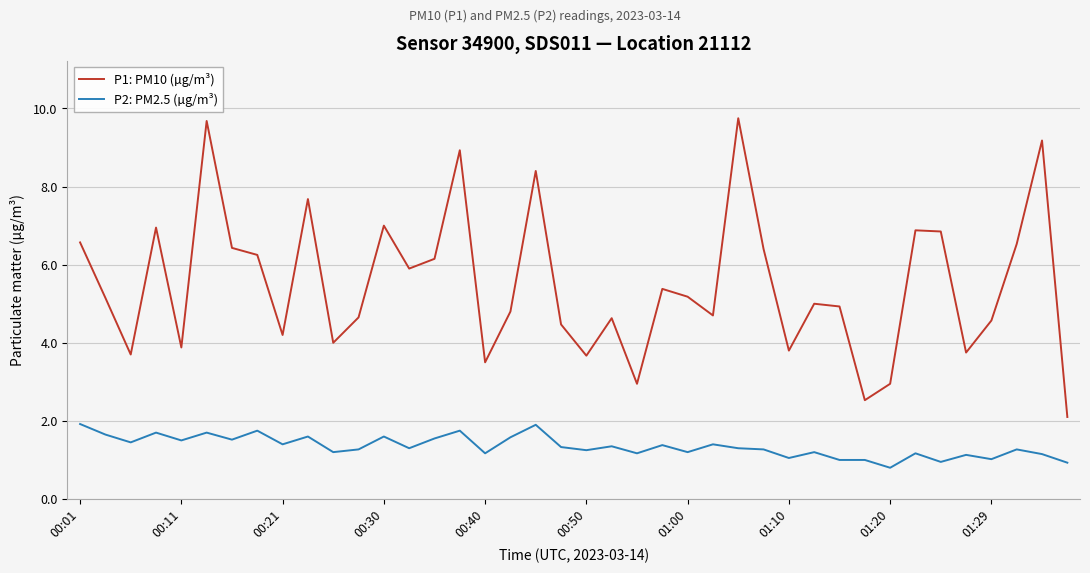

True or false: P1: PM10 (µg/m³) and P2: PM2.5 (µg/m³) cross at least once.

False